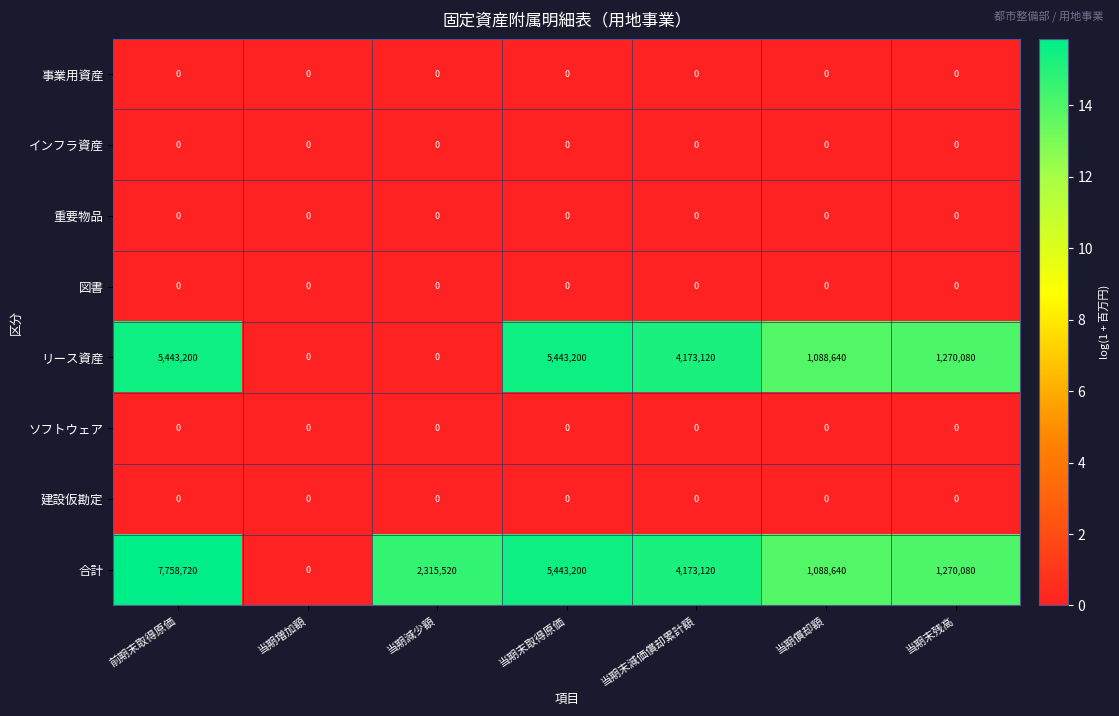

Is it true that 事業用資産 equals 0 at 当期償却額?

True